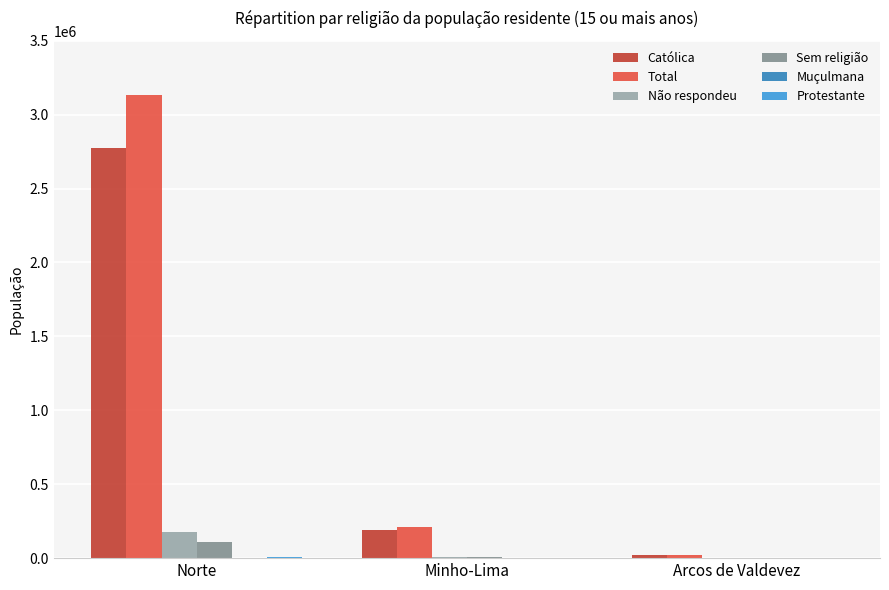

What is the maximum value shown in the chart?

3132449